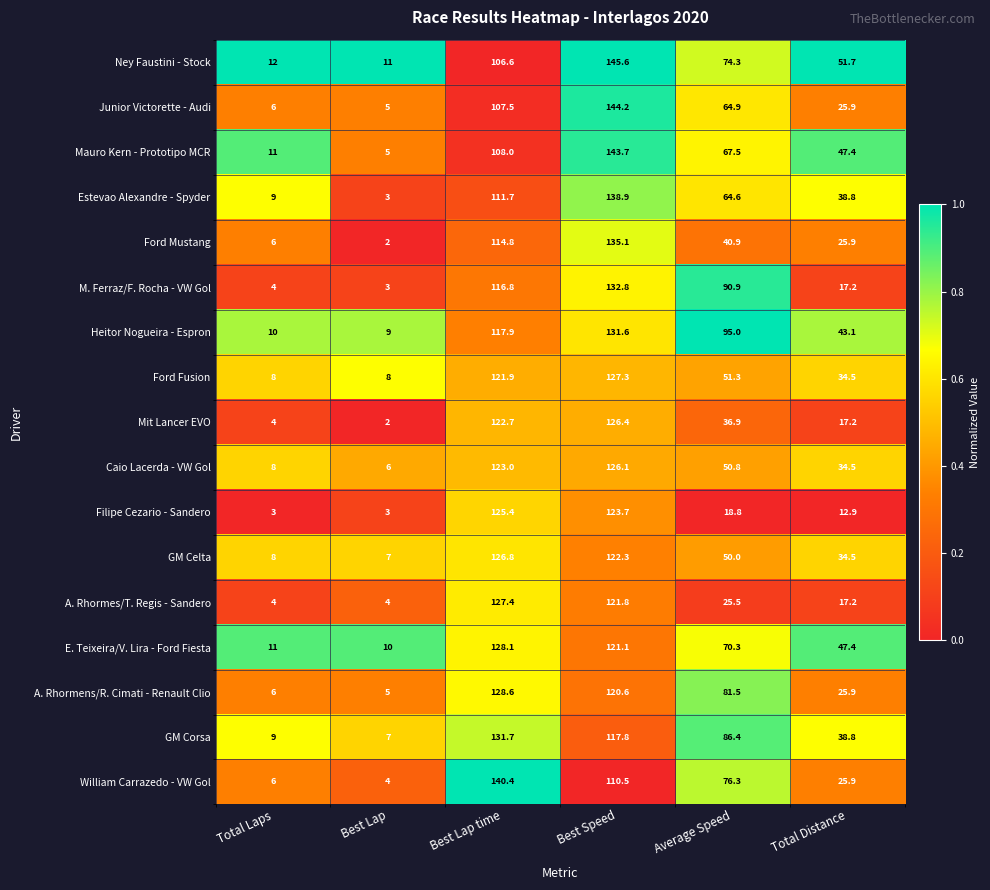

Rank the series at Average Speed from highest to lowest value.

Heitor Nogueira - Espron, M. Ferraz/F. Rocha - VW Gol, GM Corsa, A. Rhormens/R. Cimati - Renault Clio, William Carrazedo - VW Gol, Ney Faustini - Stock, E. Teixeira/V. Lira - Ford Fiesta, Mauro Kern - Prototipo MCR, Junior Victorette - Audi, Estevao Alexandre - Spyder, Ford Fusion, Caio Lacerda - VW Gol, GM Celta, Ford Mustang, Mit Lancer EVO, A. Rhormes/T. Regis - Sandero, Filipe Cezario - Sandero